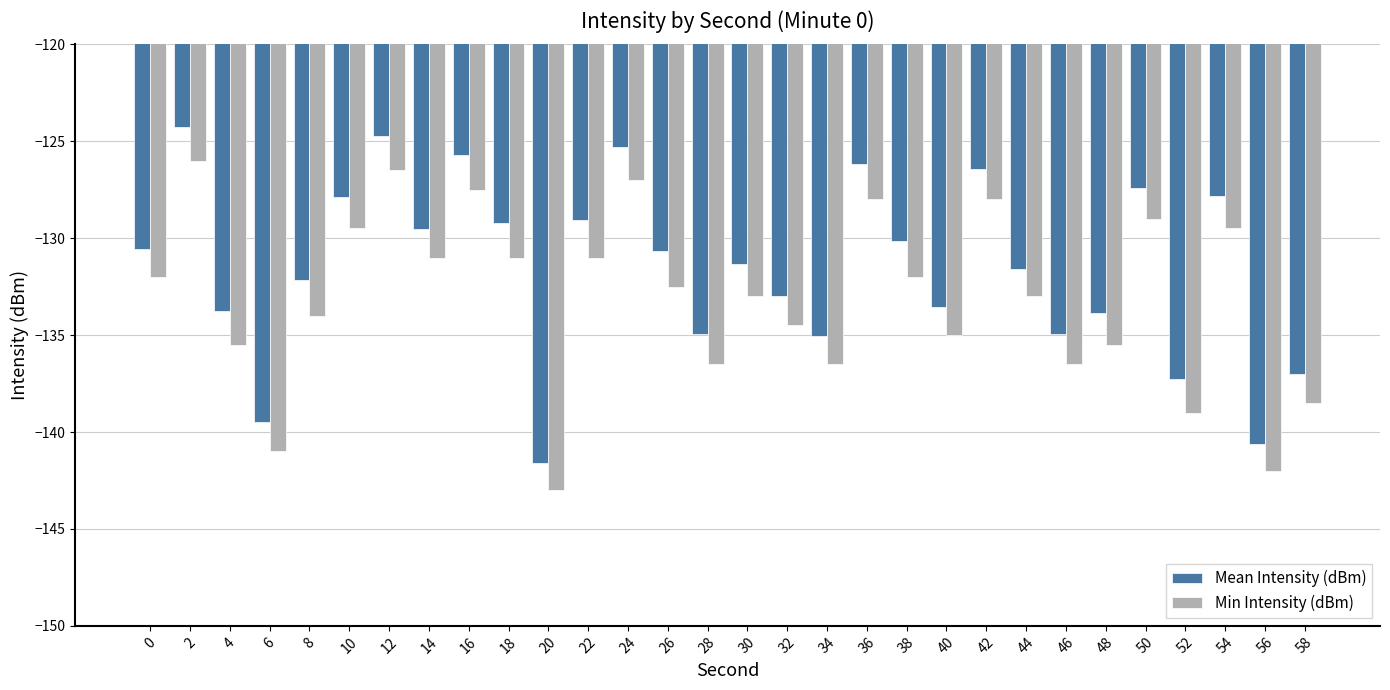

At which label is Min Intensity (dBm) closest to -134?

8